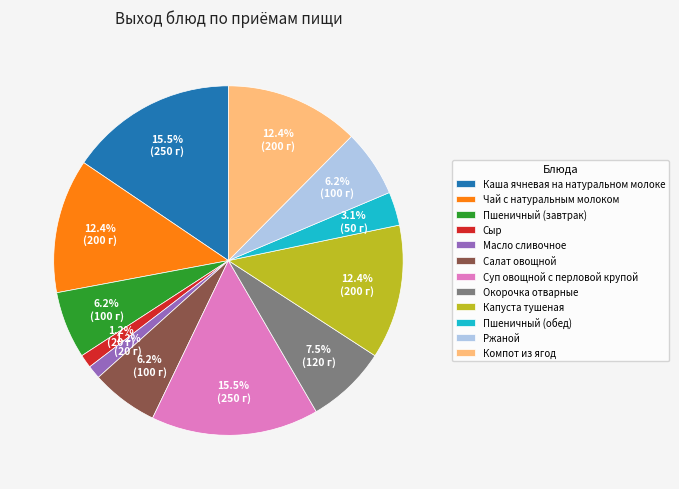

To the nearest percent, what is the combined percentage of Окорочка отварные and Сыр?

9%